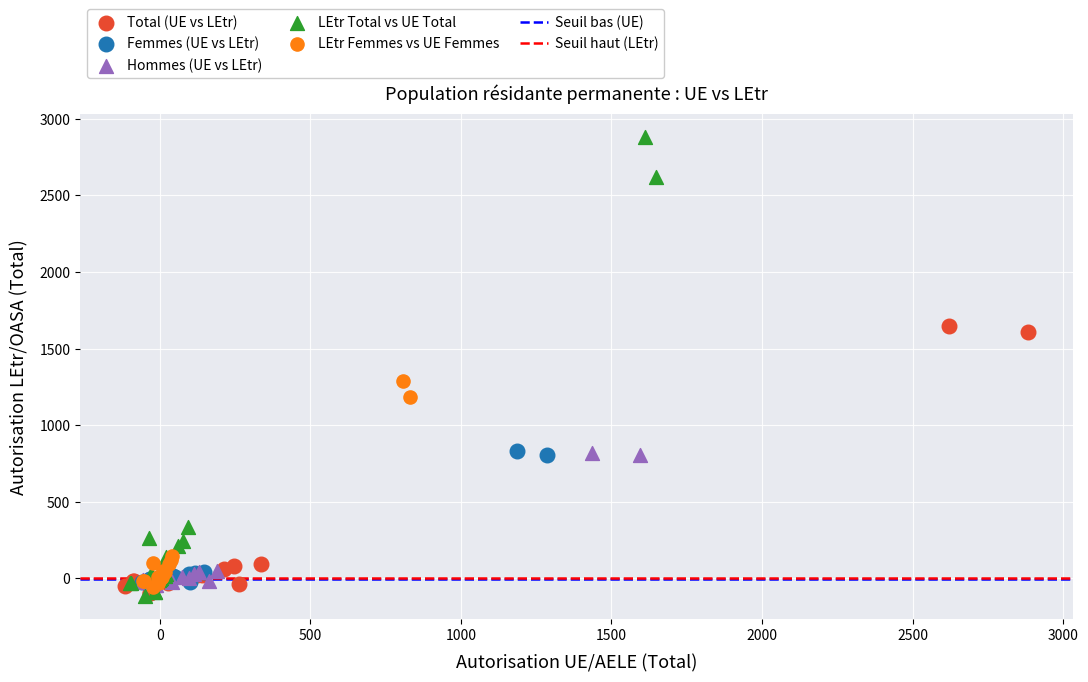

Which series contains the highest Y value?

LEtr Total vs UE Total